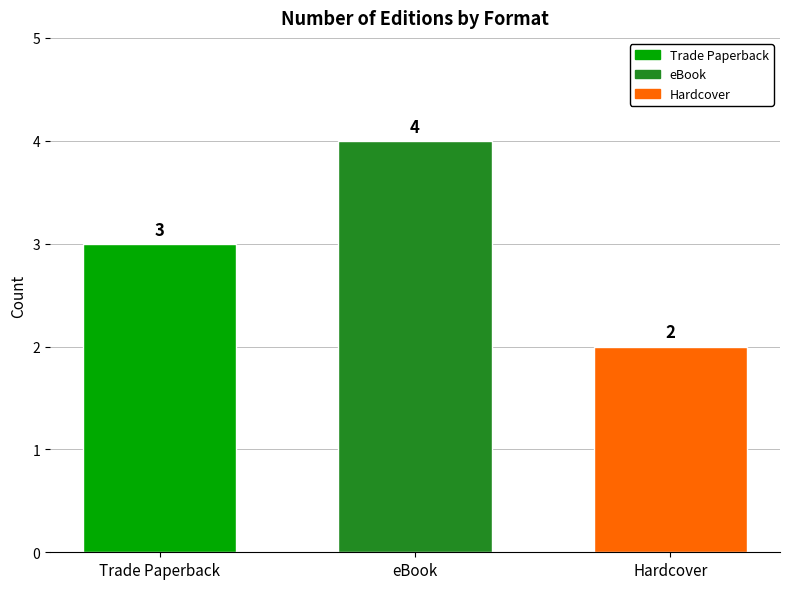

True or false: the data shows 1 at Hardcover.

False